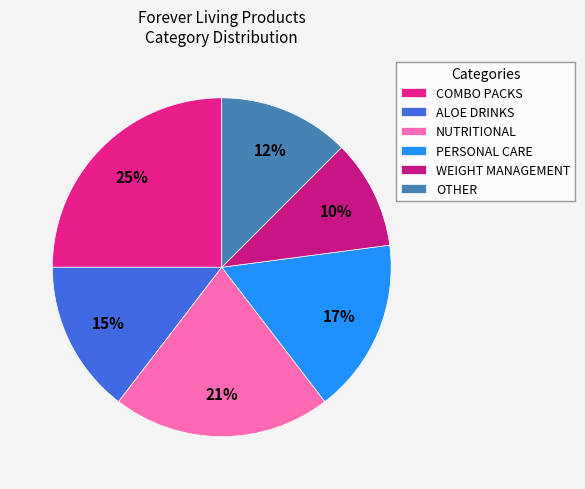

To the nearest percent, what portion does COMBO PACKS represent?

25%